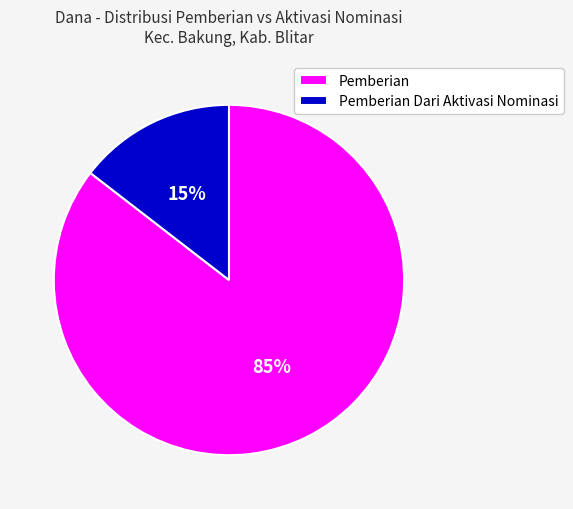

To the nearest percent, what is the average slice percentage?

50%